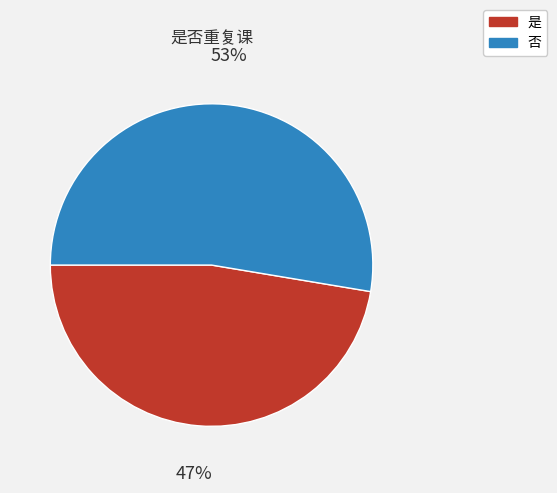

Rank the categories by value from lowest to highest.

是, 否